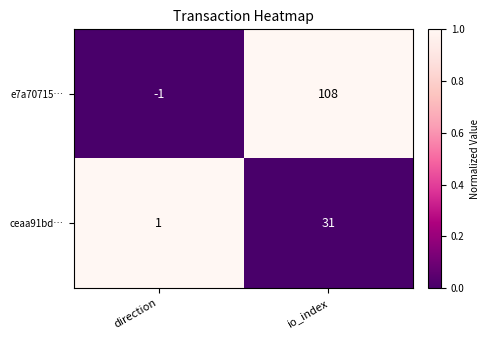

At which category is the sum across all series the highest?

io_index